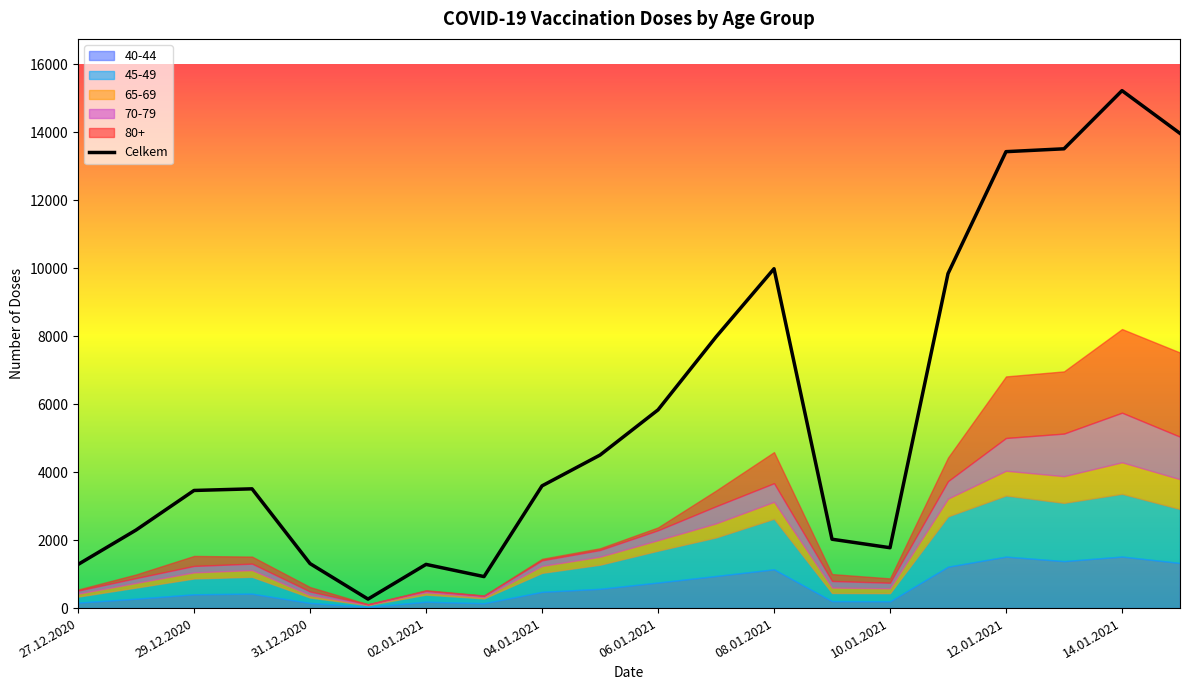

At which label does 45-49 reach its peak?

14.01.2021